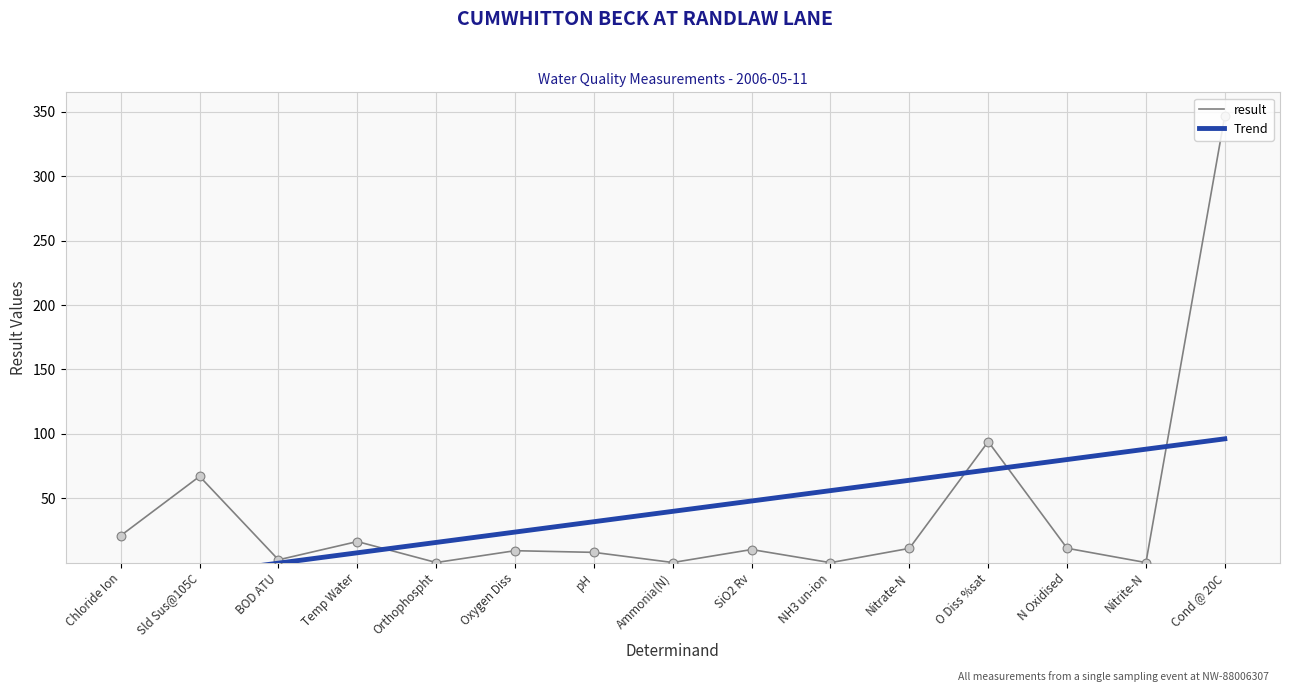

Which series has the largest total across all categories?

result